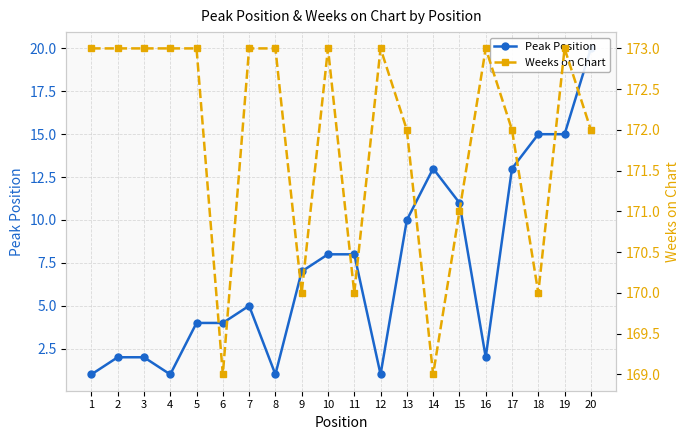

At which category is the sum across all series the highest?

20